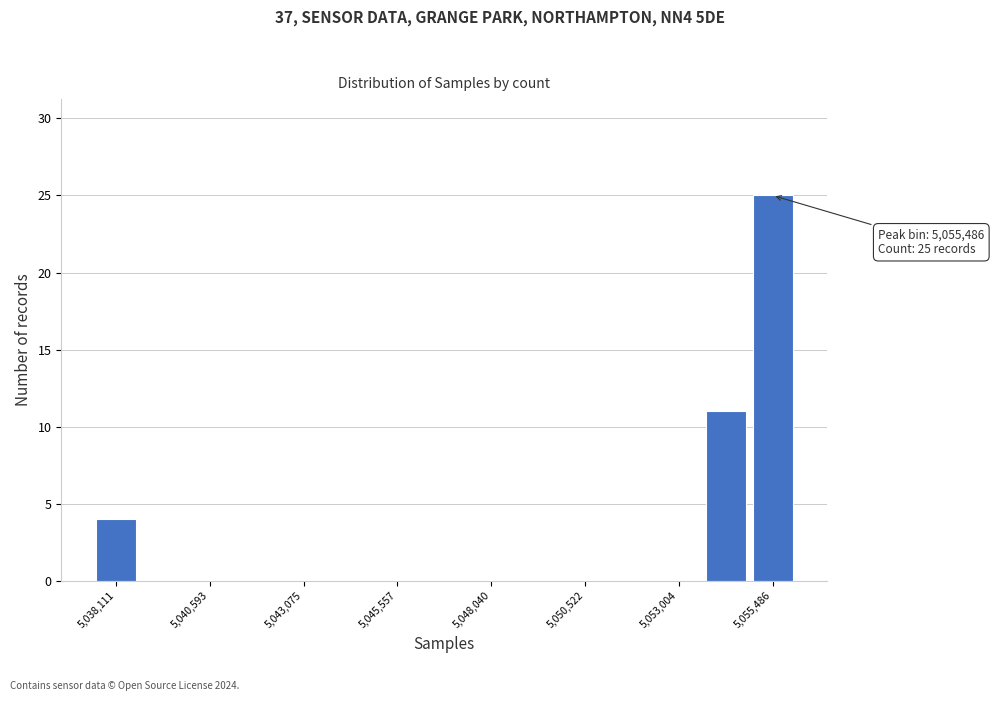

Around what value on the x-axis is the tallest bar? Give the approximate position of its centre, as read against the axis.

5055500